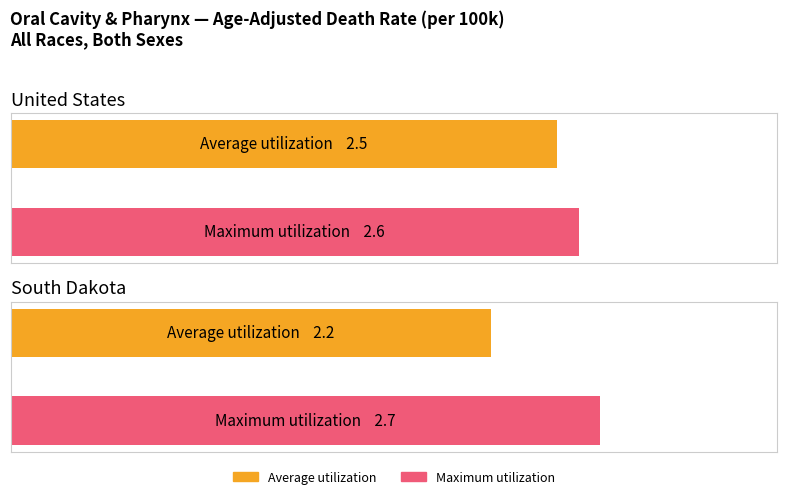

What is the sum of all Average utilization values?

4.7